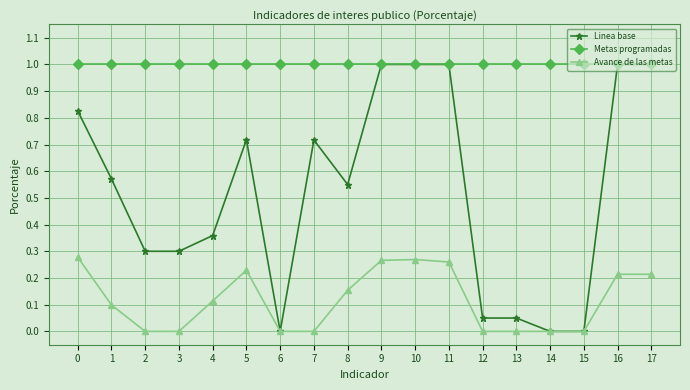

What is the value of the Metas programadas point at the 10th from the left?

1.0